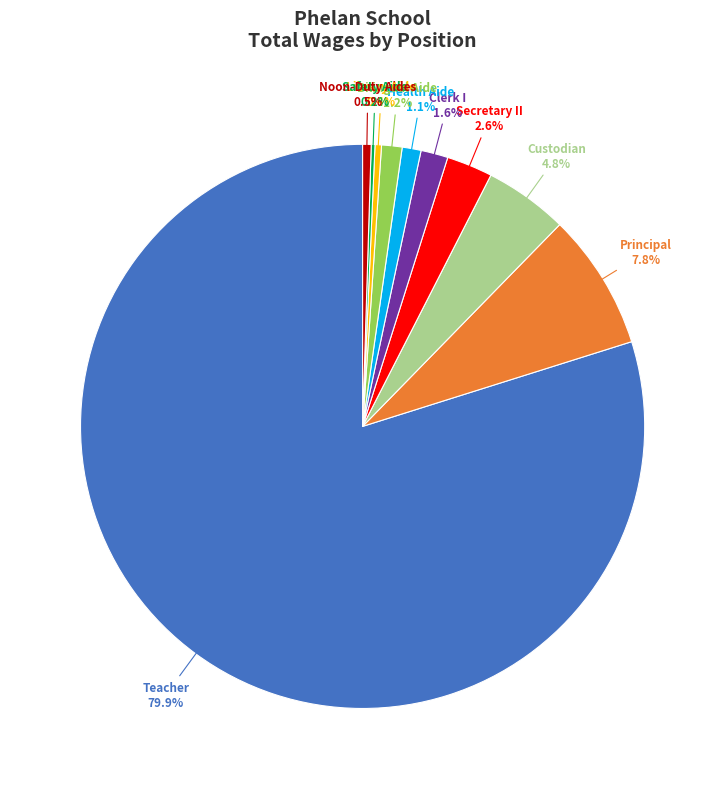

Which slice is the largest?

Teacher